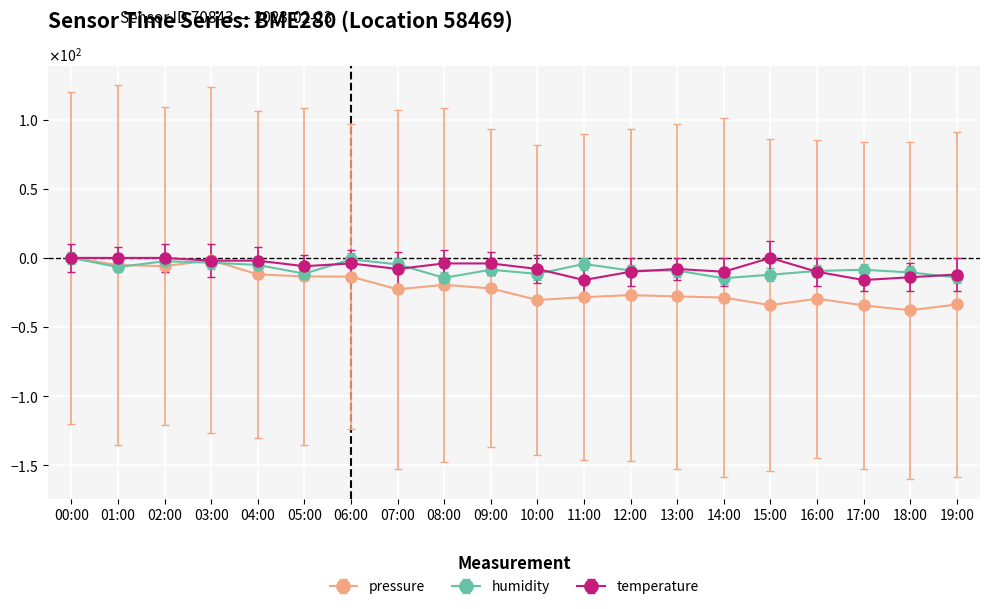

What are all the series names shown in the legend?

pressure, humidity, temperature